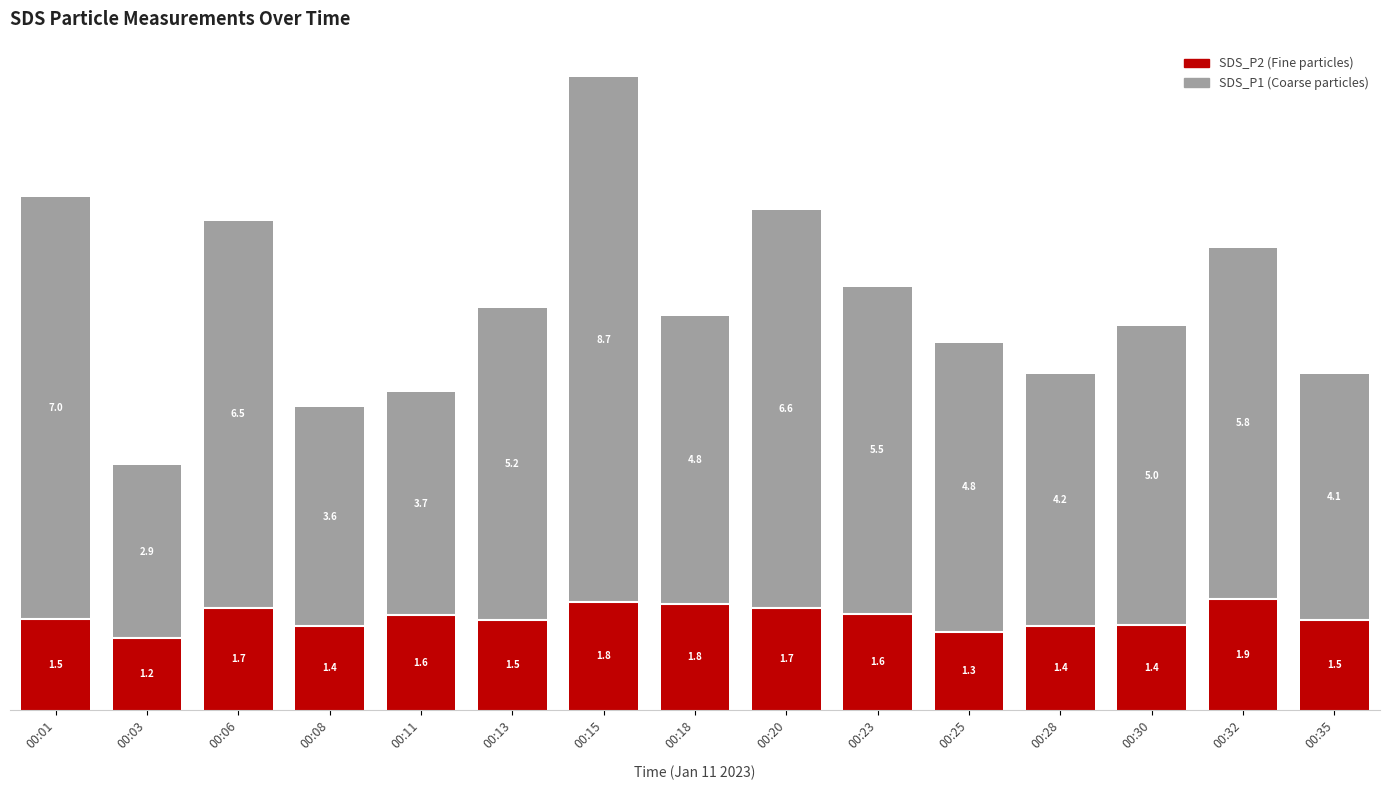

At which category is the sum across all series the highest?

00:15